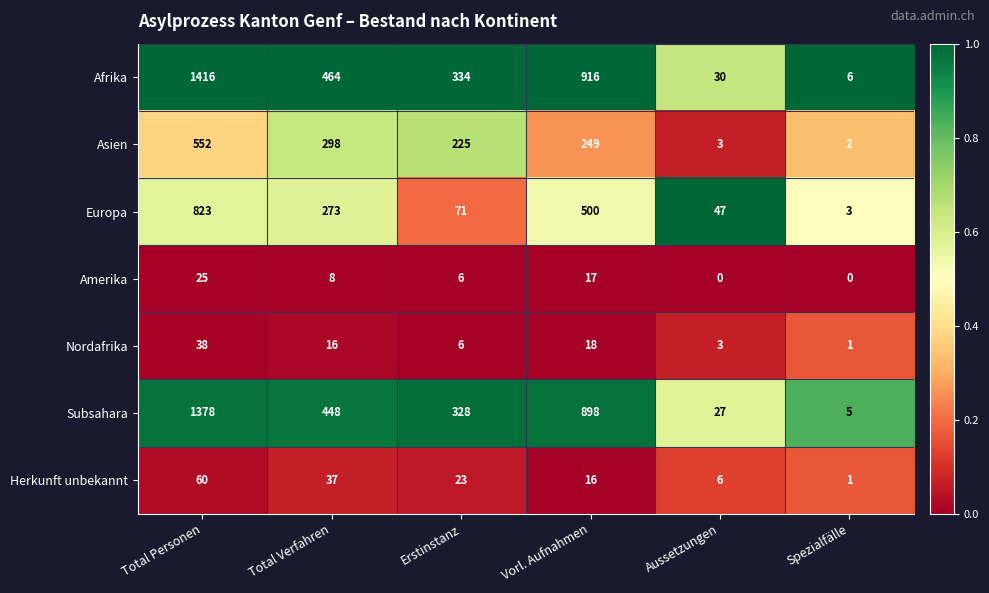

Which series has the largest total across all categories?

Afrika